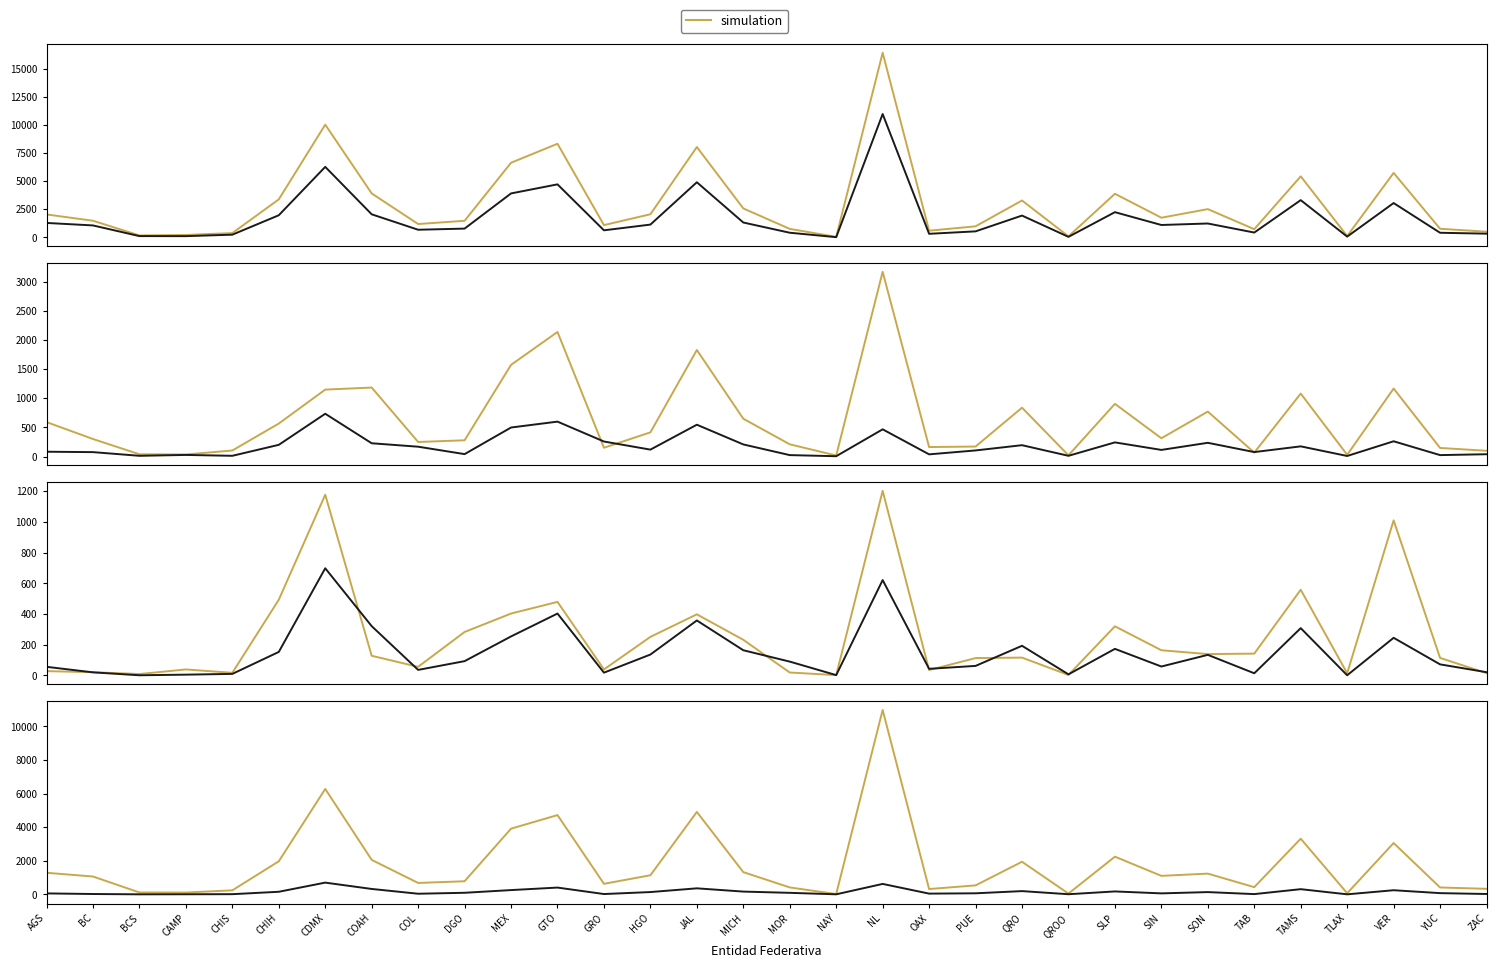

Which series has the largest total across all categories?

simulation